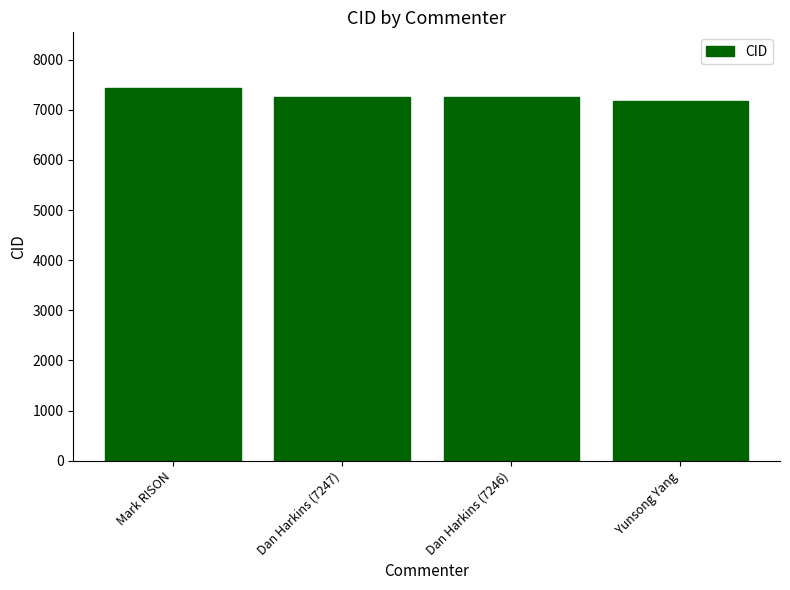

What is the maximum value shown in the chart?

7429